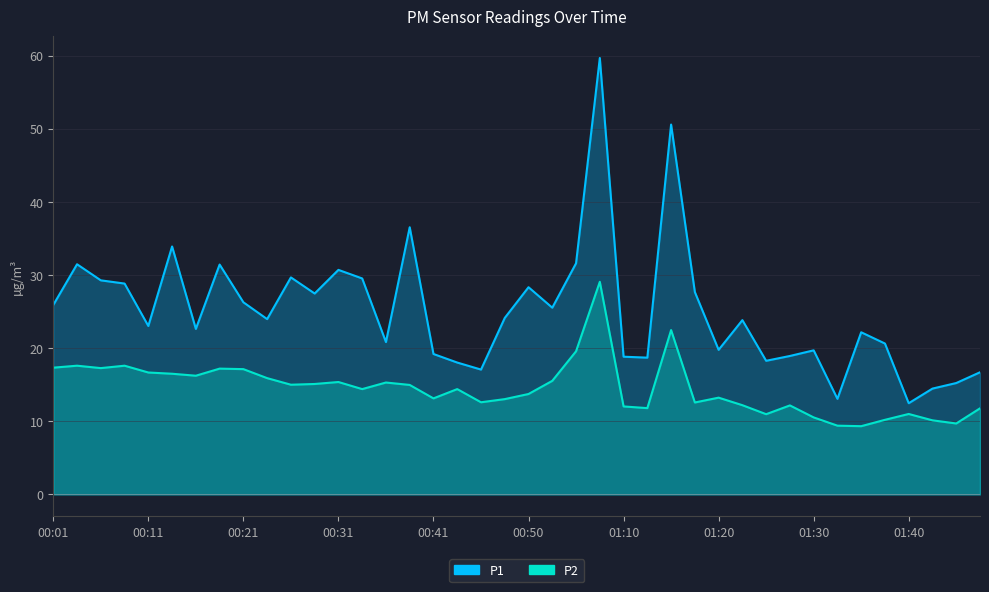

What are all the series names shown in the legend?

P1, P2